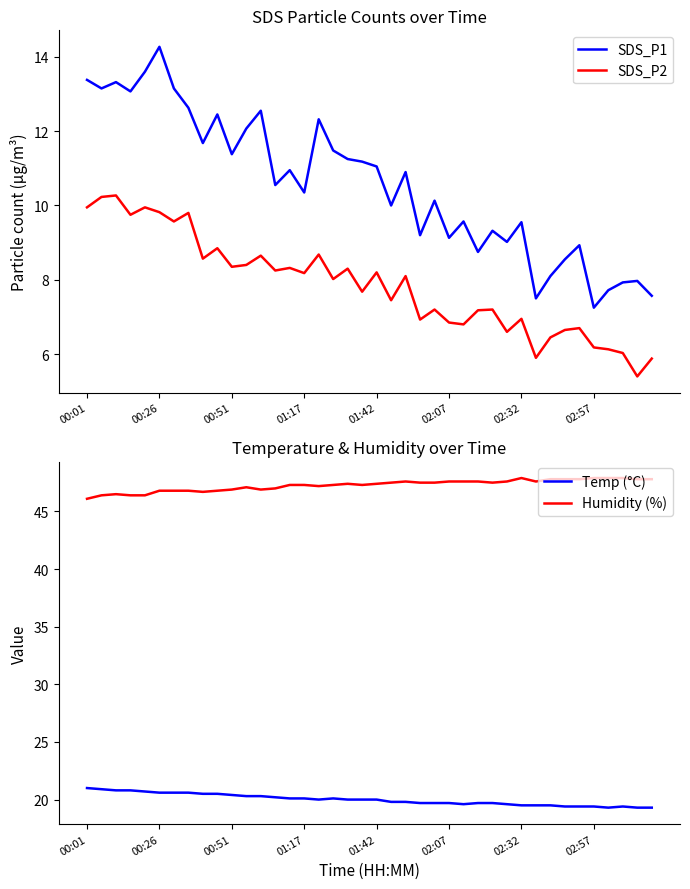

What is the minimum value for SDS_P2?

5.4